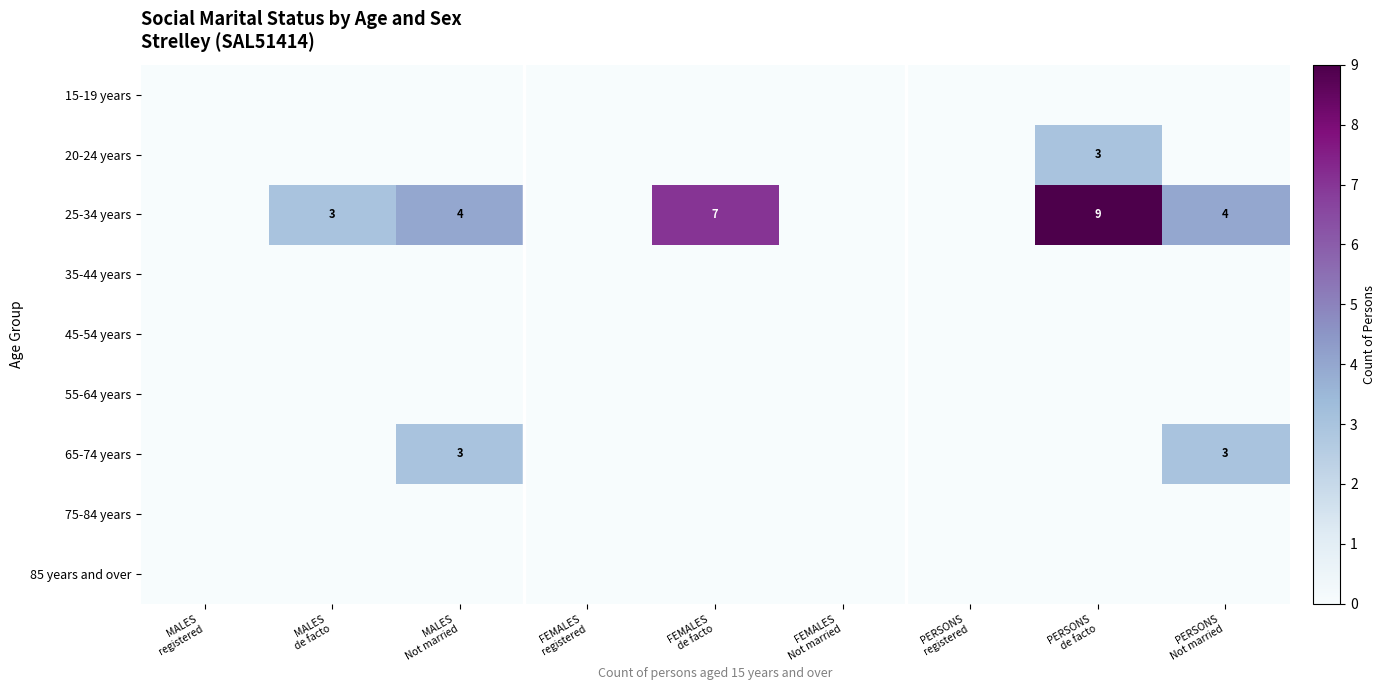

Which series has the largest total across all categories?

25-34 years